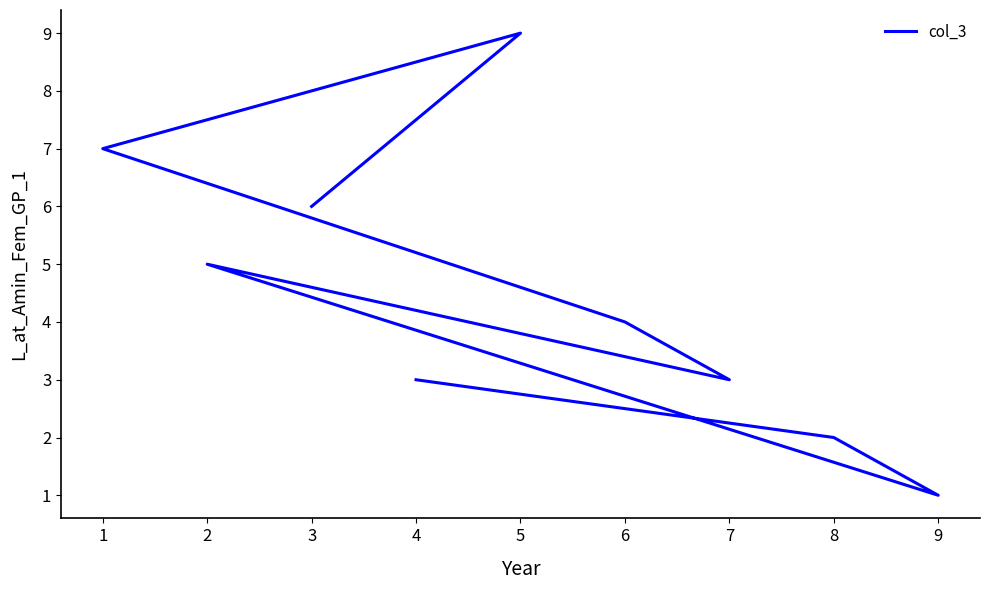

Does the chart have visible grid lines?

No